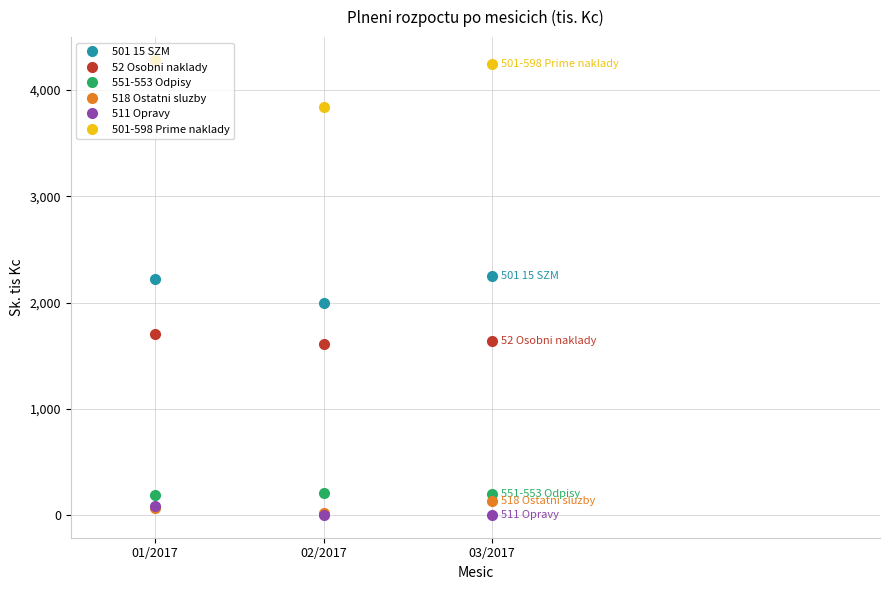

Is it true that 551-553 Odpisy equals 203.7 at 02/2017?

True